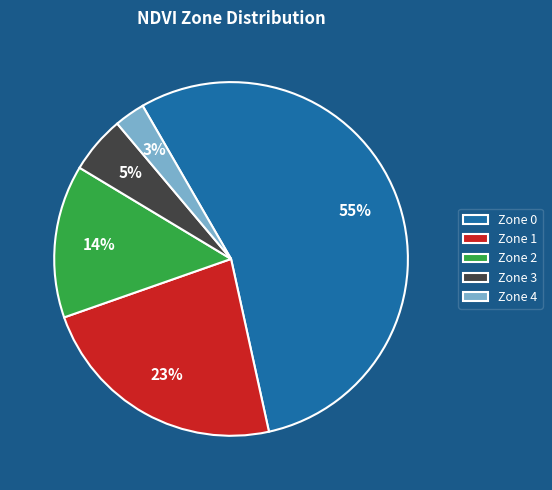

Which category has the smallest portion of the pie?

Zone 4